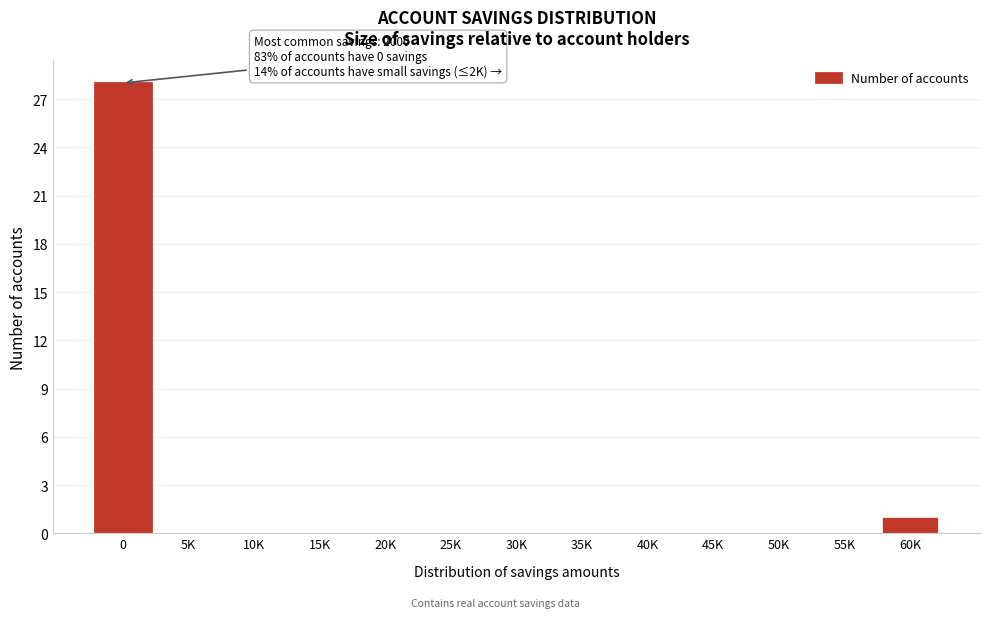

Reading right to left, list all the values displayed in this chart.

60K=1	55K=0	50K=0	45K=0	40K=0	35K=0	30K=0	25K=0	20K=0	15K=0	10K=0	5K=0	0=28